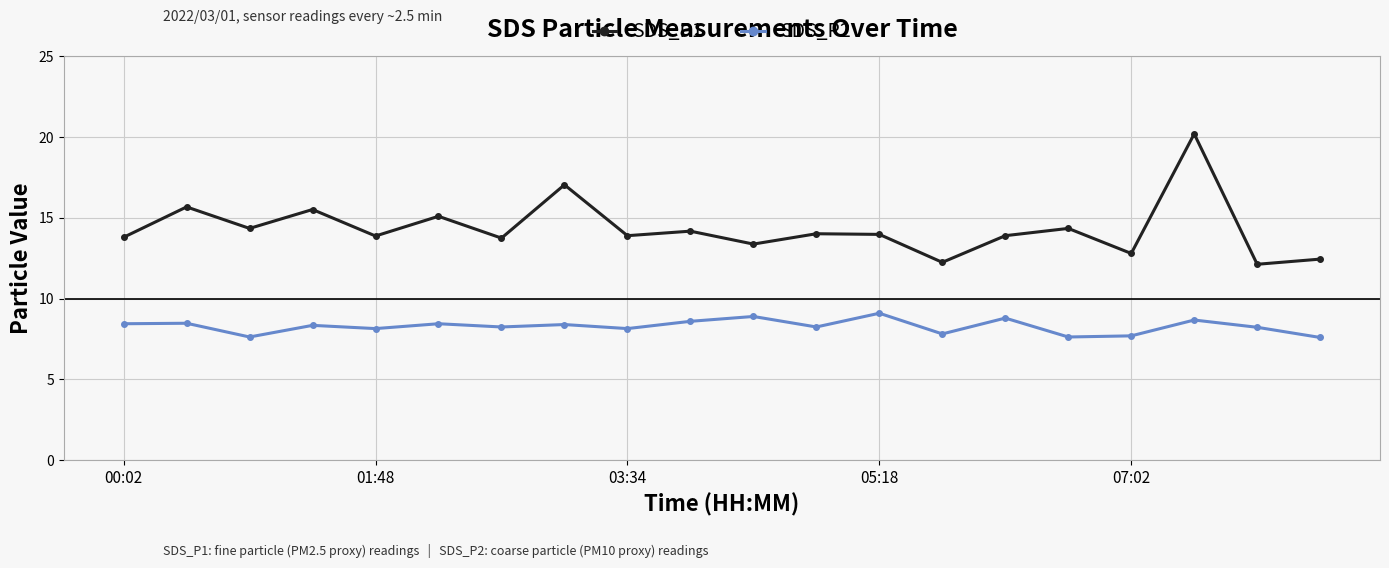

What is the value of the SDS_P1 point at the 2nd from the left?

15.7